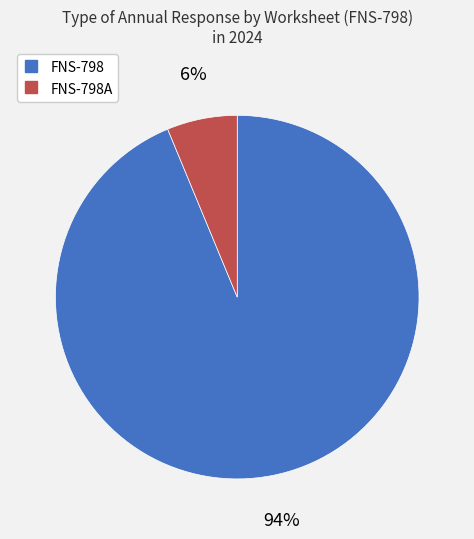

Does any single category account for the majority?

Yes